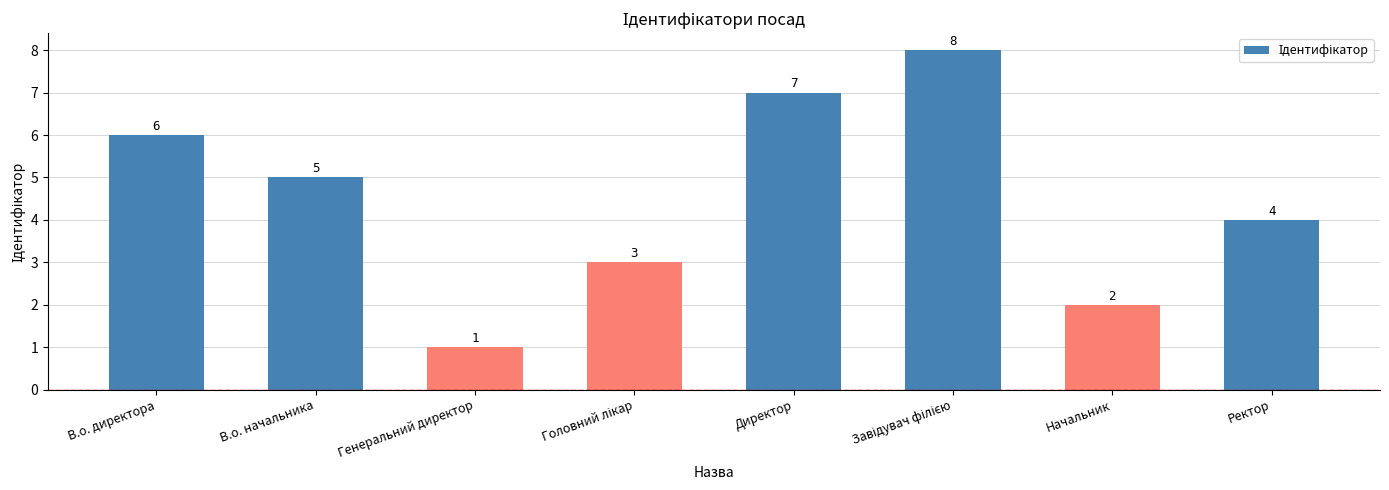

Which has a higher value, Ректор or В.о. начальника?

В.о. начальника